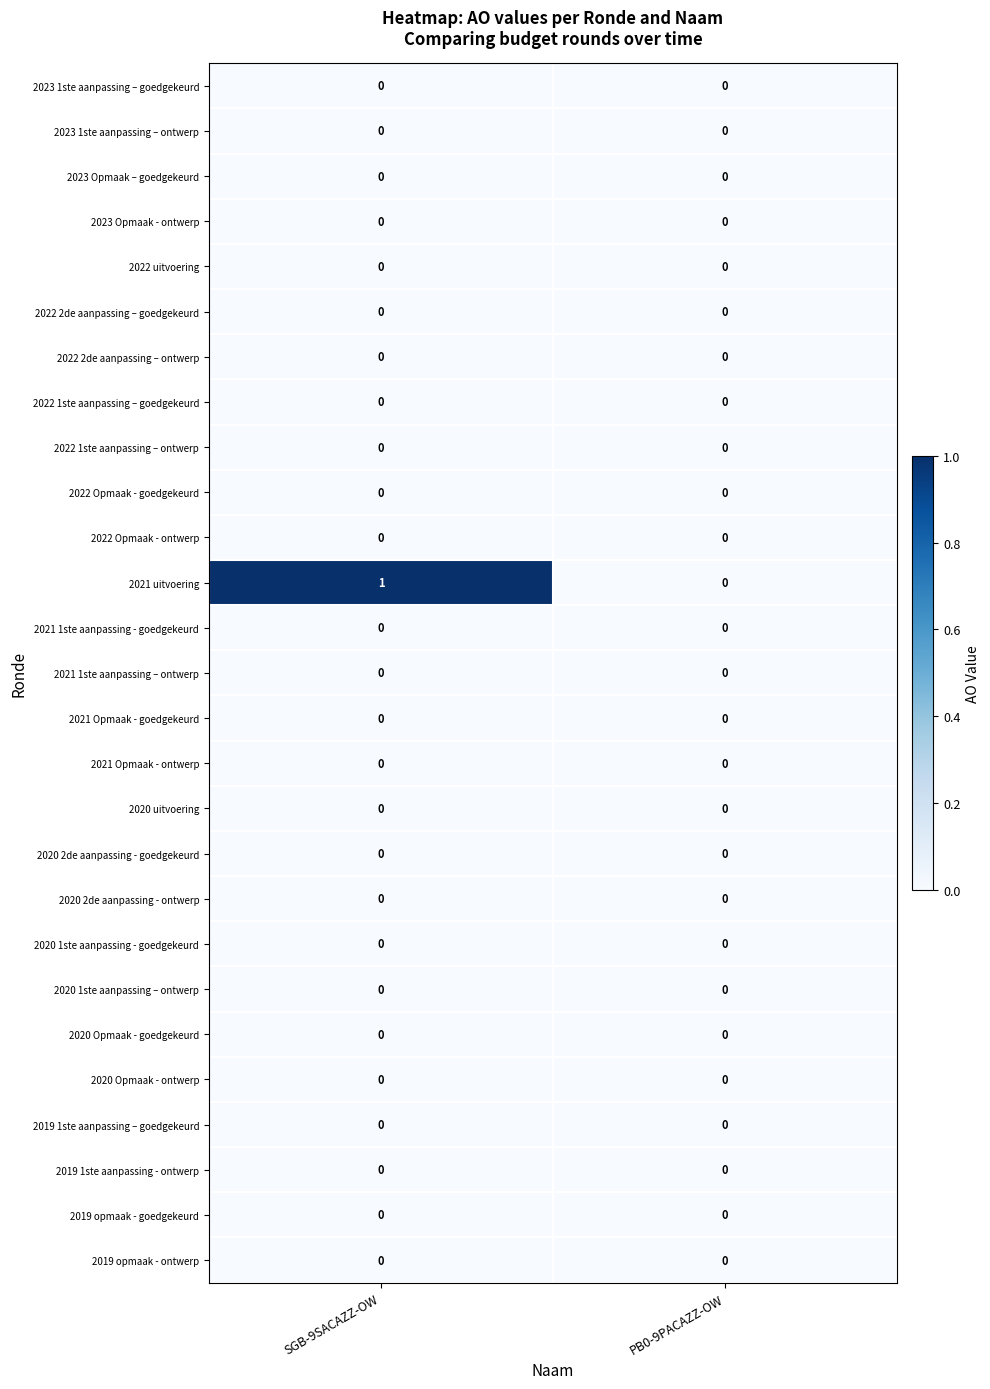

Which series has the largest total across all categories?

2021 uitvoering